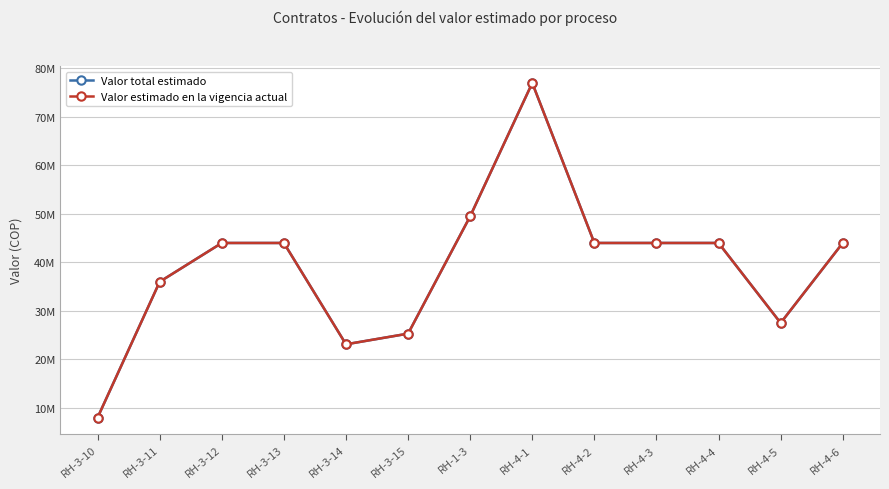

At which label is Valor total estimado closest to 42500000?

RH-3-12